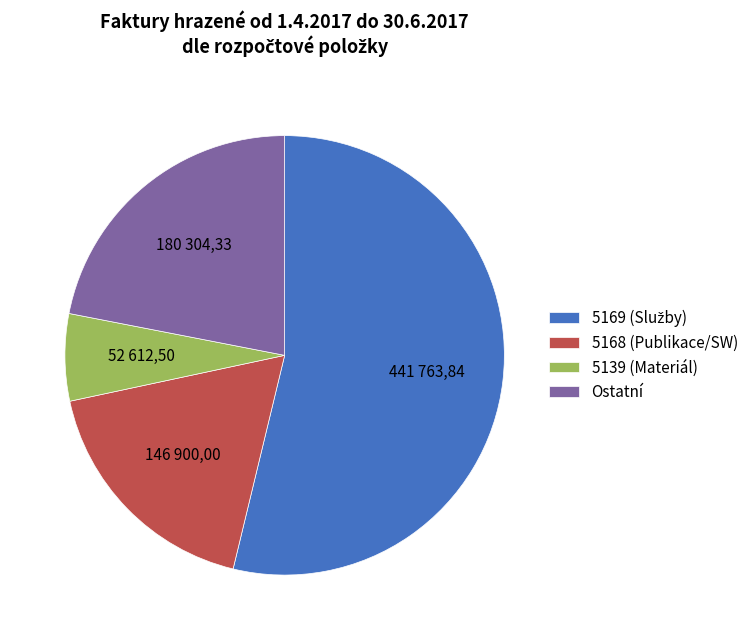

The 5168 (Publikace/SW) slice represents 18% of the pie. True or false?

True